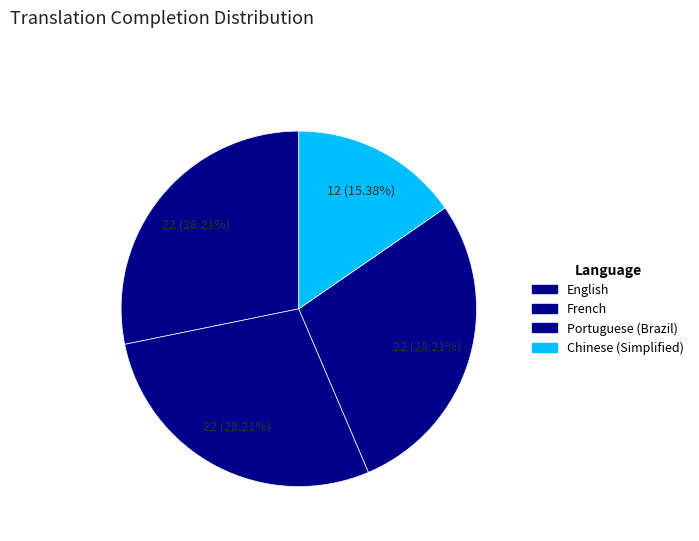

Which category has the biggest portion of the pie?

English